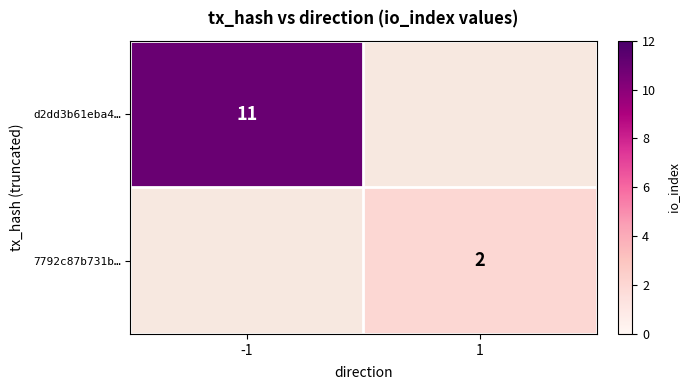

The d2dd3b61eba4… series shows 16 at -1. True or false?

False